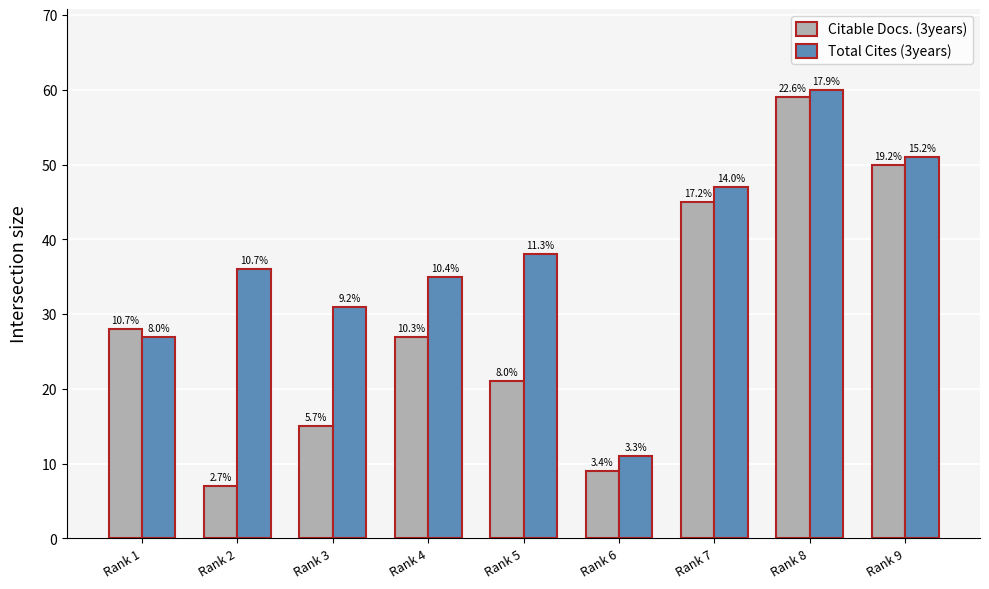

How many bars are there in each group?

2